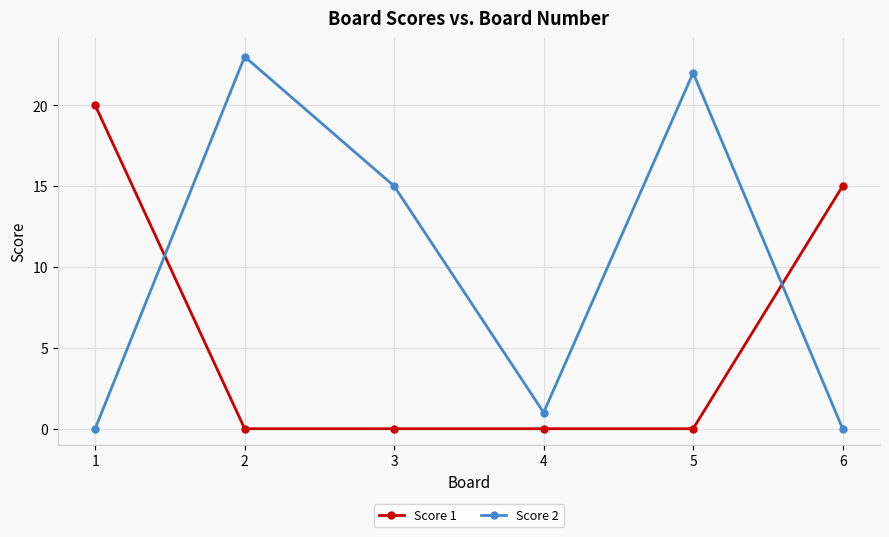

Which series has the largest total across all categories?

Score 2